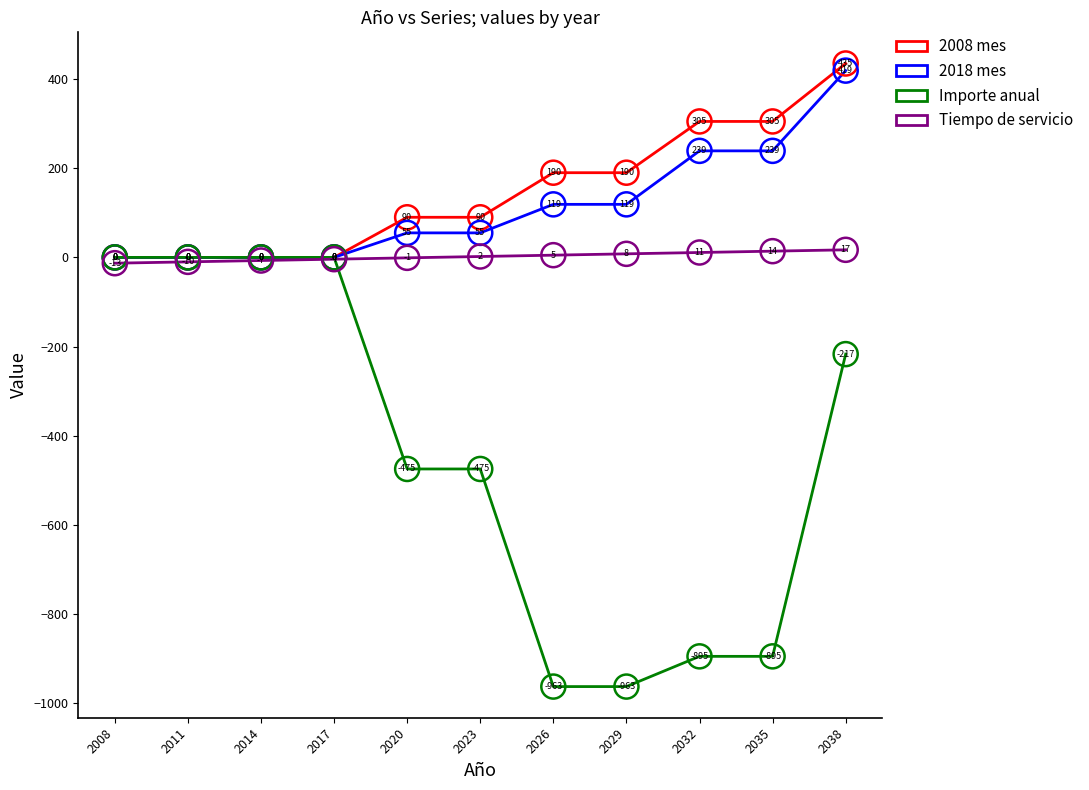

What are all the series names shown in the legend?

2008 mes, 2018 mes, Importe anual, Tiempo de servicio